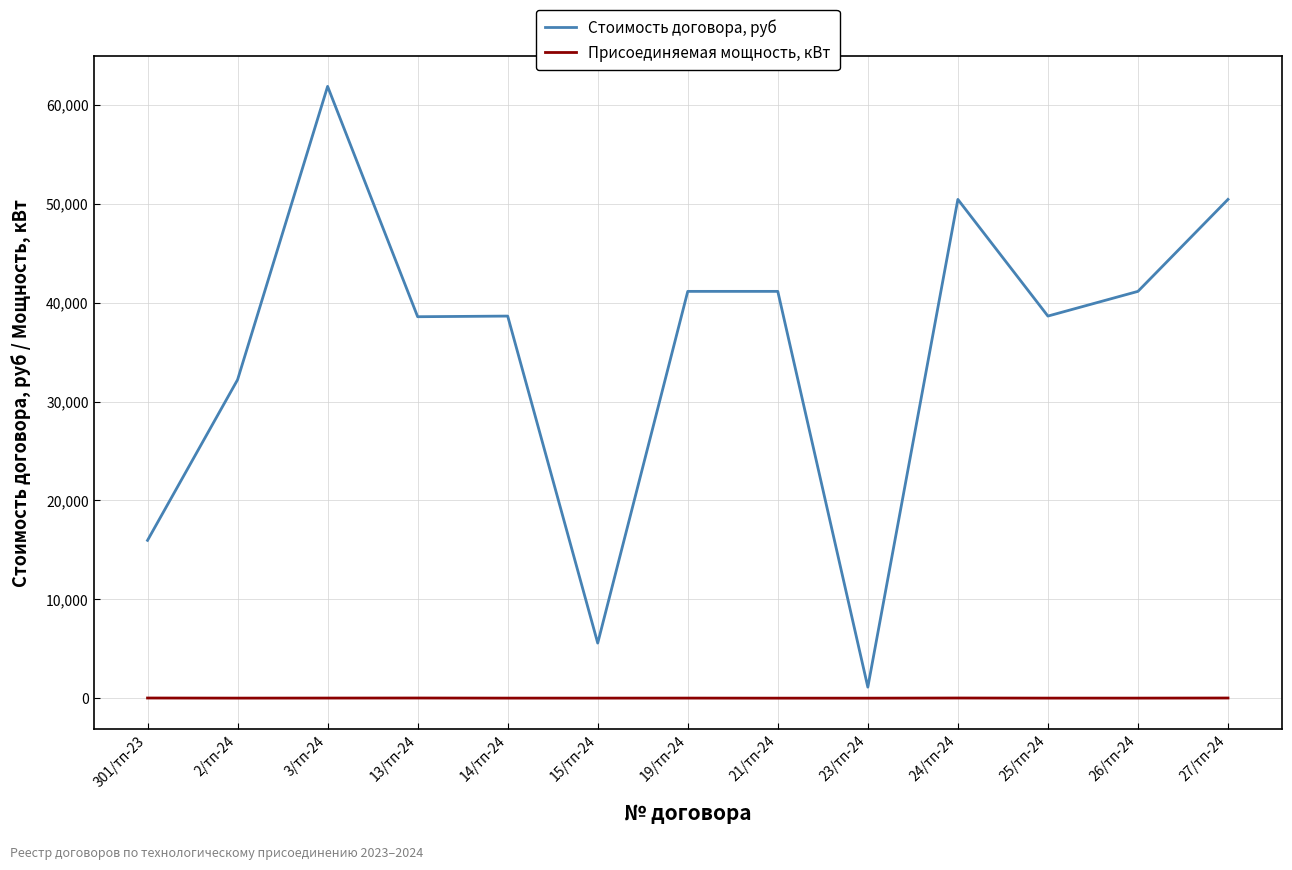

Is the value of Стоимость договора, руб at 301/тп-23 greater than the value of Присоединяемая мощность, кВт at 26/тп-24?

Yes